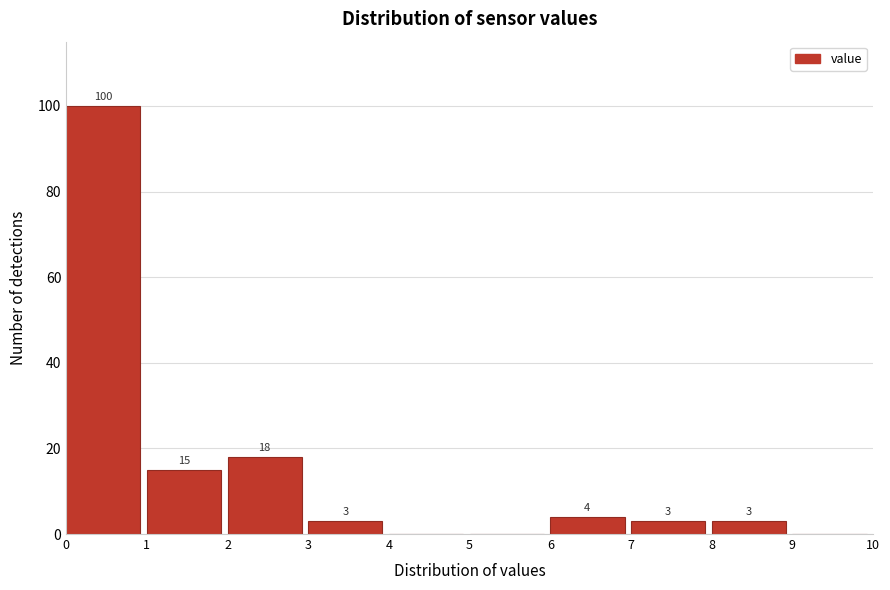

Which range on the x-axis has the tallest bar?

0 to 1